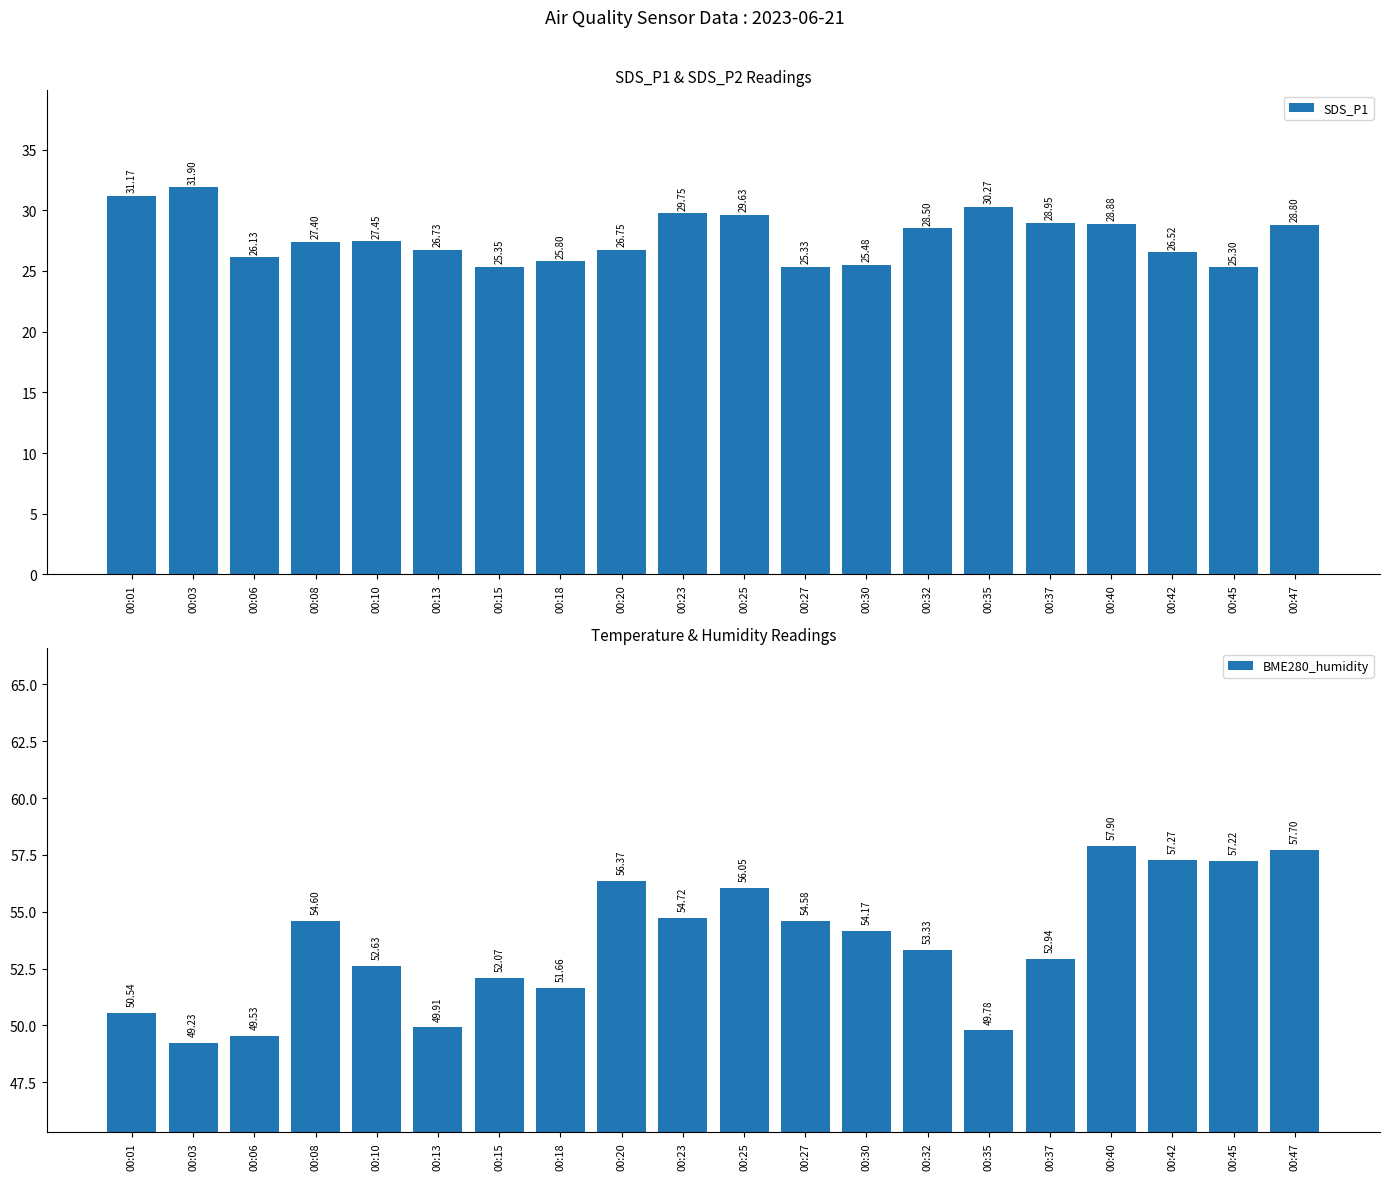

List the series in order of their peak value, highest first.

BME280_humidity, SDS_P1